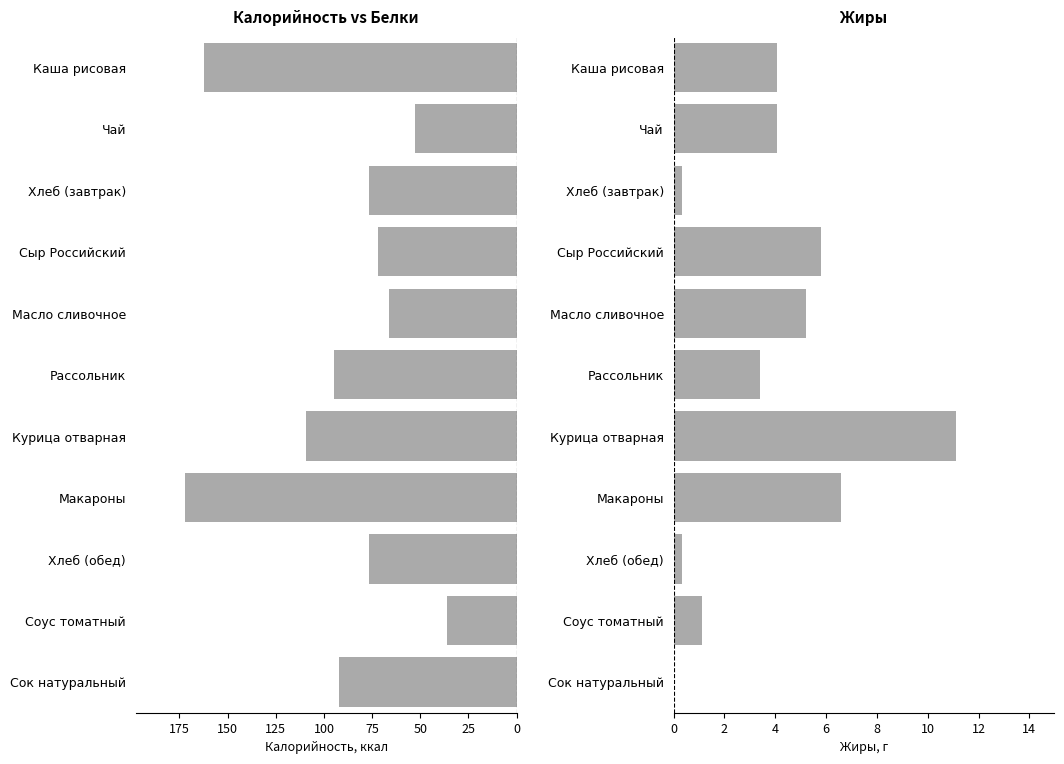

Rank the series by their average value, from lowest to highest.

Жиры, Калорийность